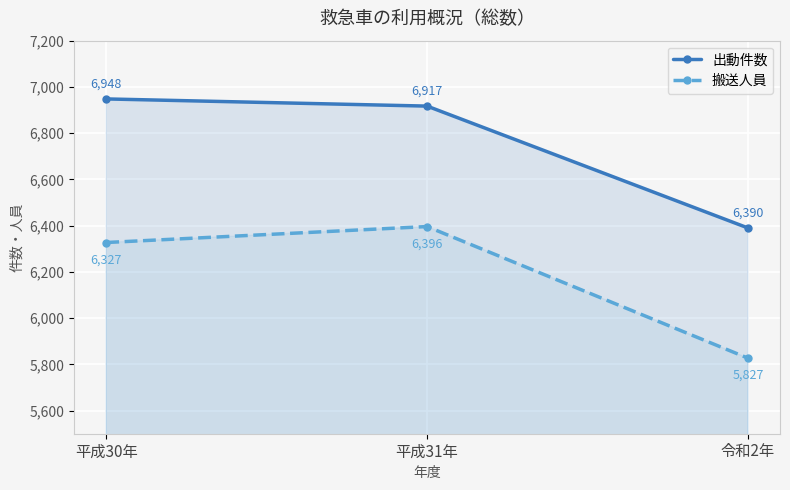

How many 搬送人員 values are between 5827 and 6396?

3